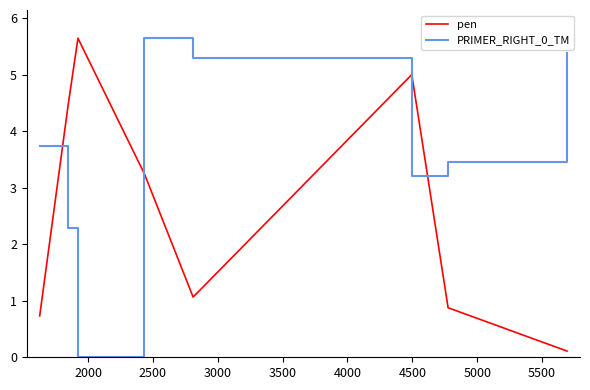

True or false: PRIMER_RIGHT_0_TM and pen cross at least once.

True